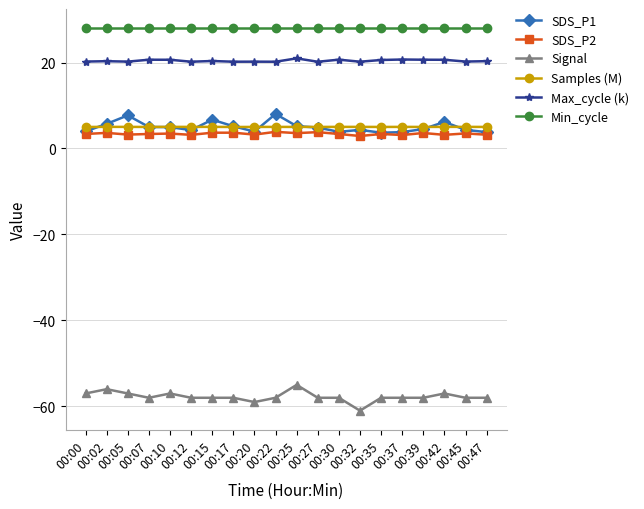

Is this an area chart (filled region under the line)?

No